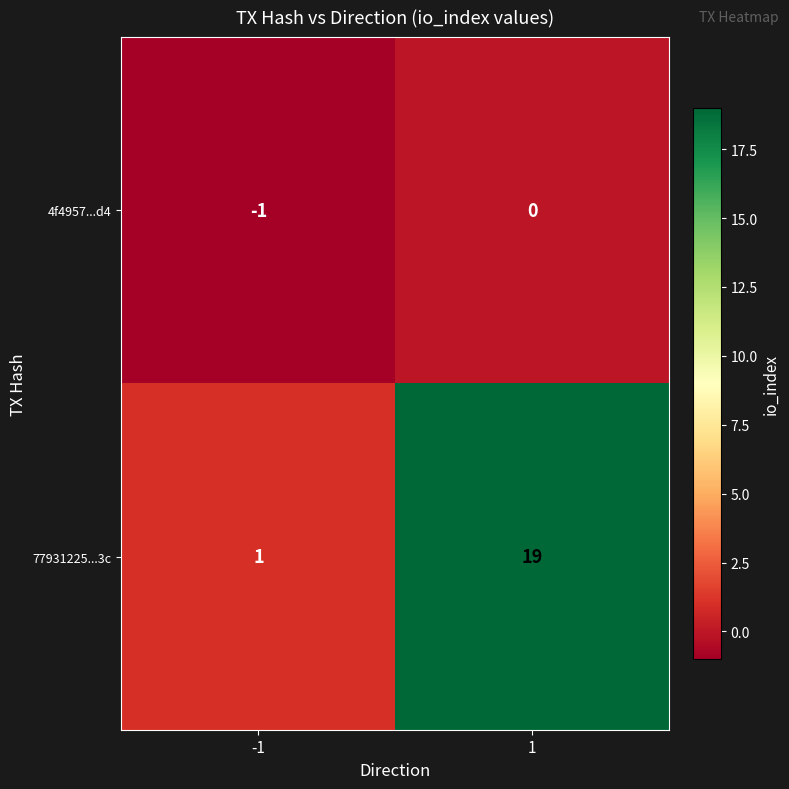

What is the difference between the 77931225...3c values at 1 and -1?

18